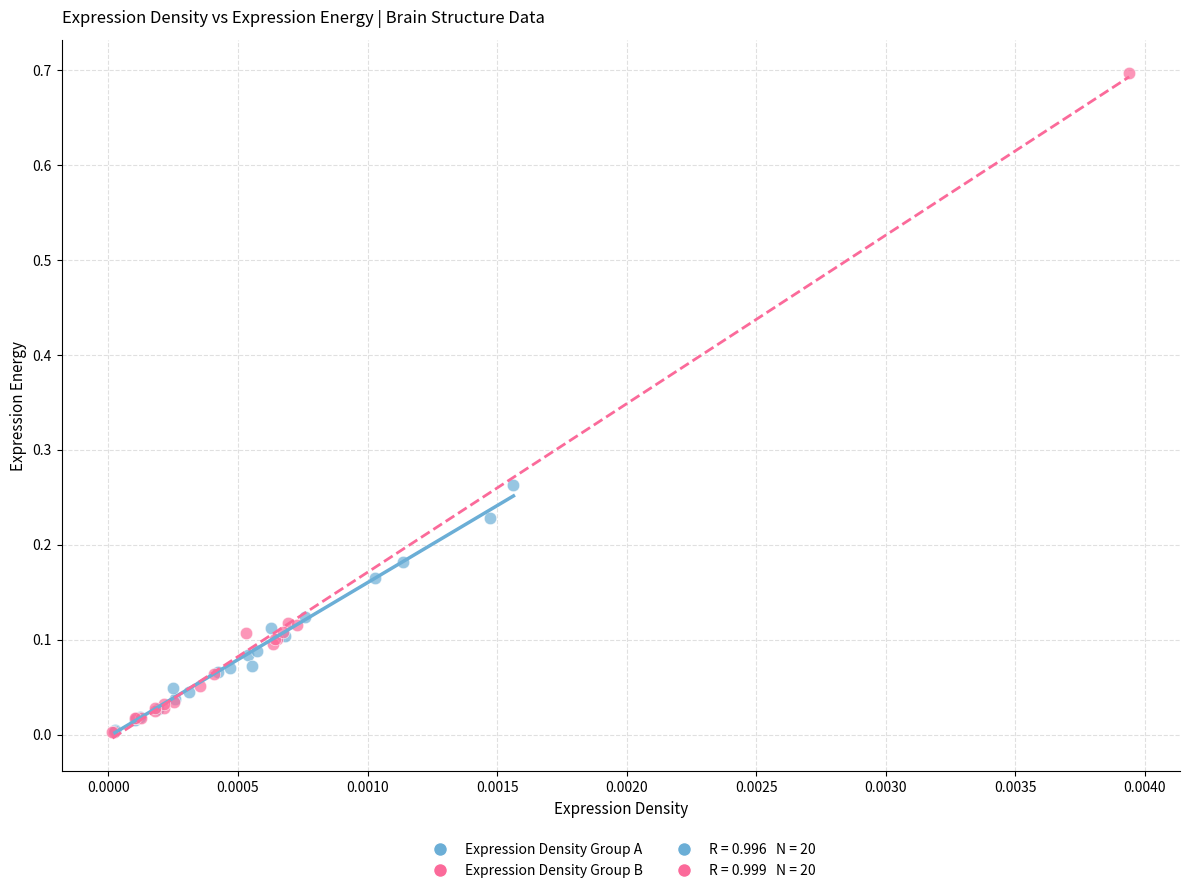

Which series has the widest spread of Y values?

Expression Density Group B